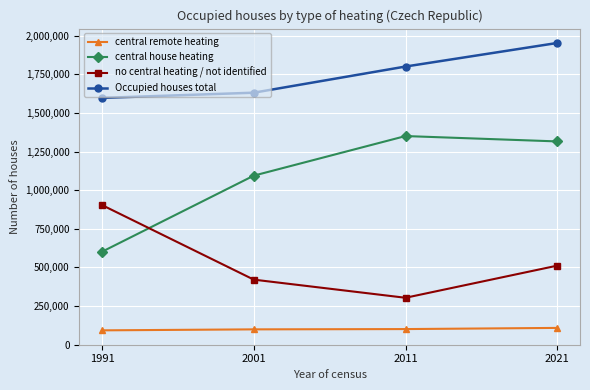

Is this an area chart (filled region under the line)?

No